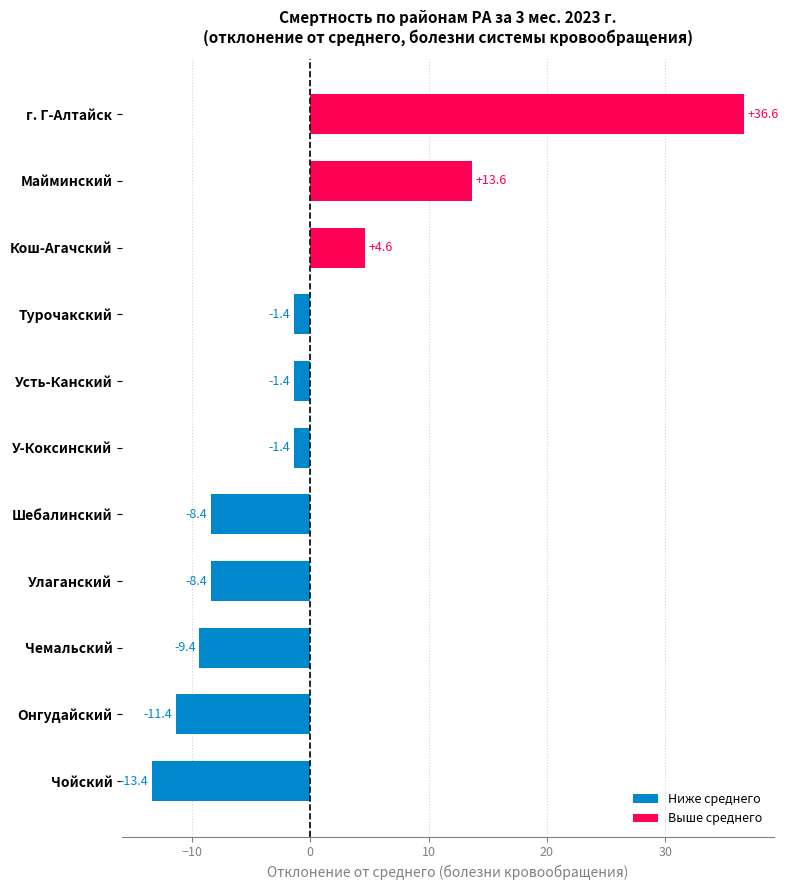

Read the value at Чойский.

-13.4